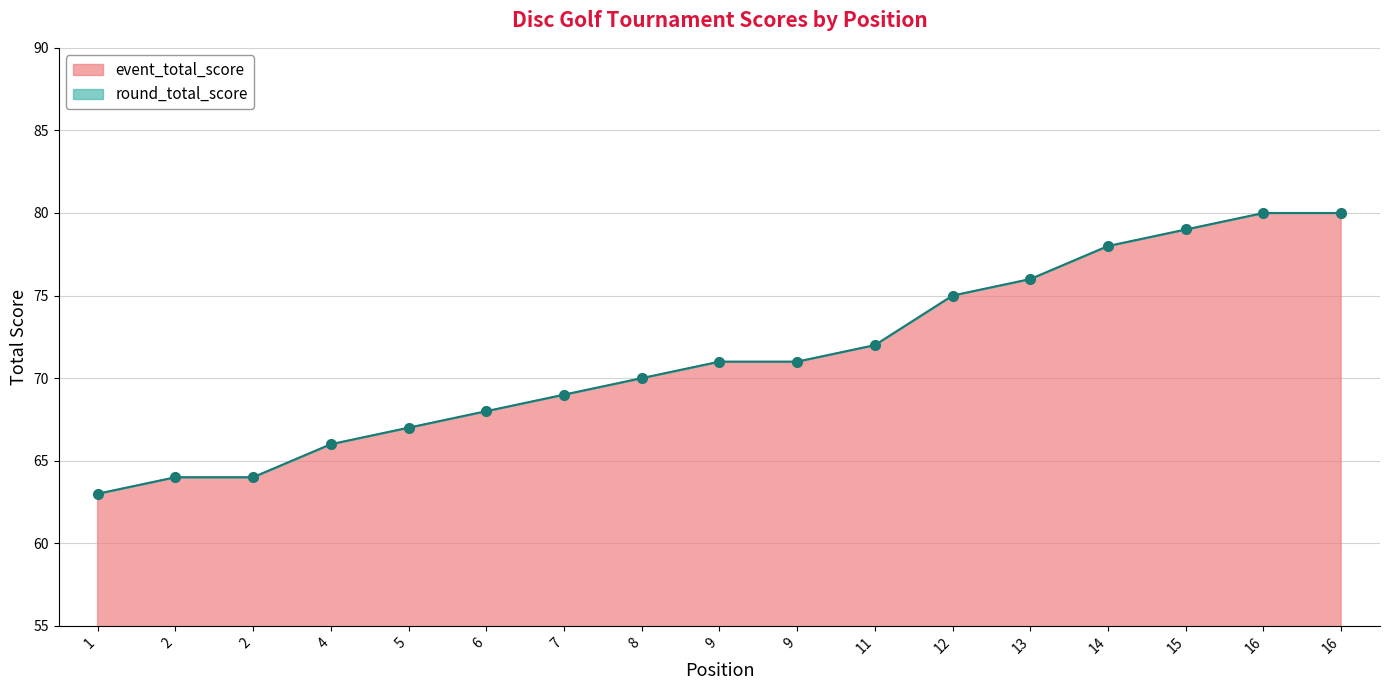

Reading right to left, transcribe all the data shown in this chart.

event_total_score: 80	80	79	78	76	75	72	71	71	70	69	68	67	66	64	64	63
round_total_score: 80	80	79	78	76	75	72	71	71	70	69	68	67	66	64	64	63